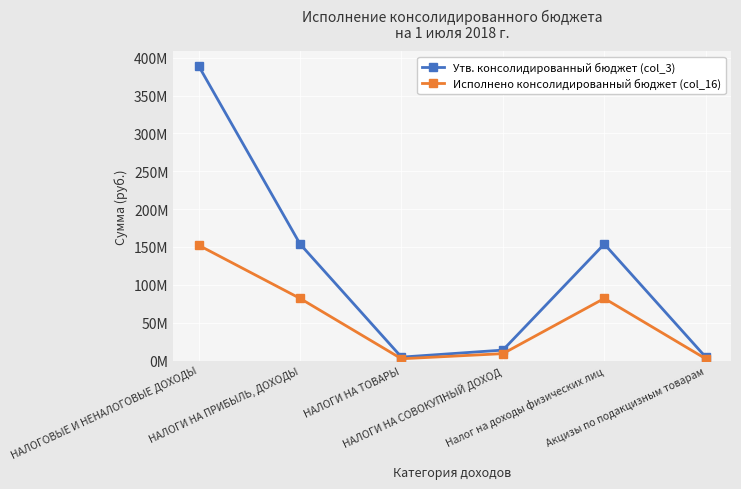

What is the sum of the Утв. консолидированный бюджет (col_3) values at НАЛОГИ НА ТОВАРЫ and Налог на доходы физических лиц?

158395000.0